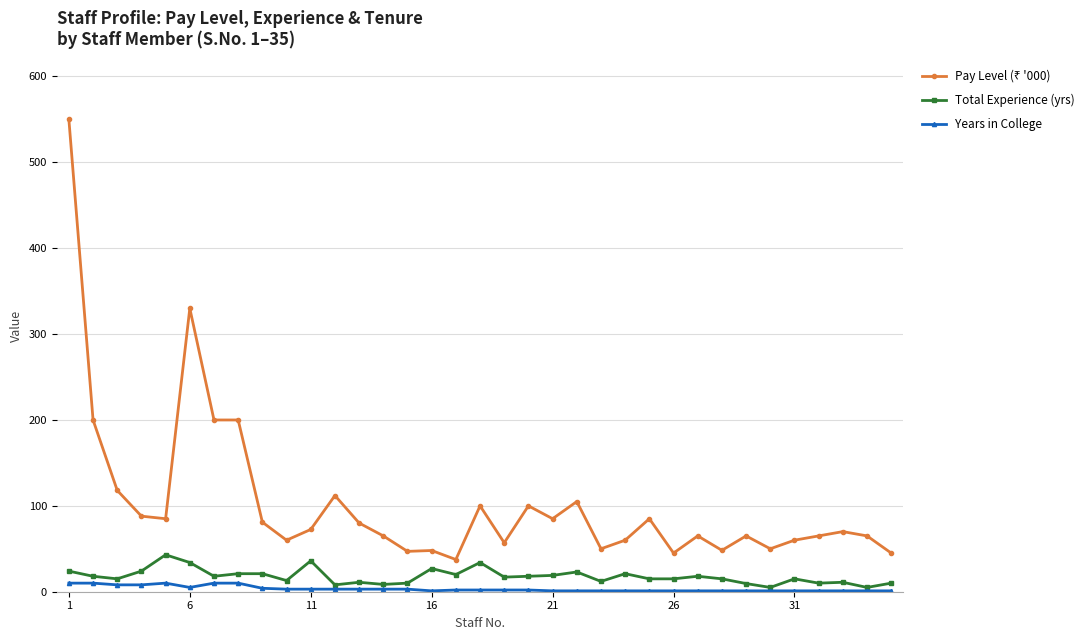

What is the maximum value for Total Experience (yrs)?

43.0